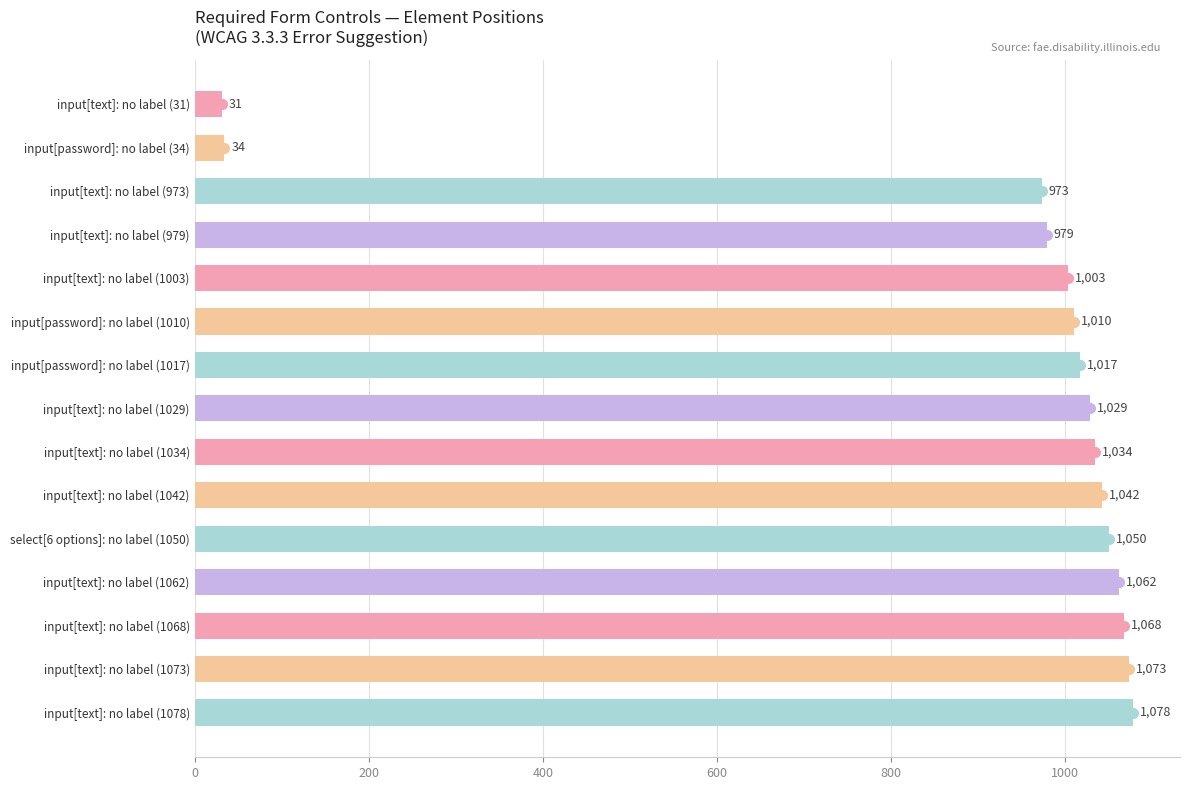

Reading top to bottom, list all the values displayed in this chart.

input[text]: no label (31)=31	input[password]: no label (34)=34	input[text]: no label (973)=973	input[text]: no label (979)=979	input[text]: no label (1003)=1003	input[password]: no label (1010)=1010	input[password]: no label (1017)=1017	input[text]: no label (1029)=1029	input[text]: no label (1034)=1034	input[text]: no label (1042)=1042	select[6 options]: no label (1050)=1050	input[text]: no label (1062)=1062	input[text]: no label (1068)=1068	input[text]: no label (1073)=1073	input[text]: no label (1078)=1078